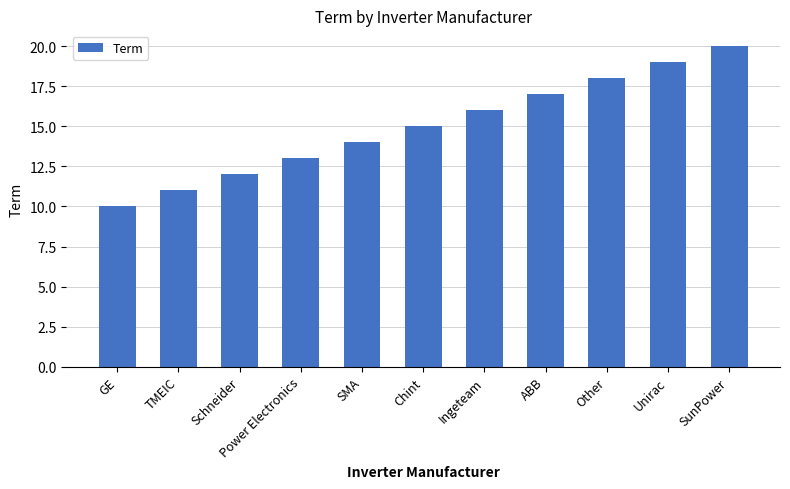

What is the value of the 10th bar from the left?

19